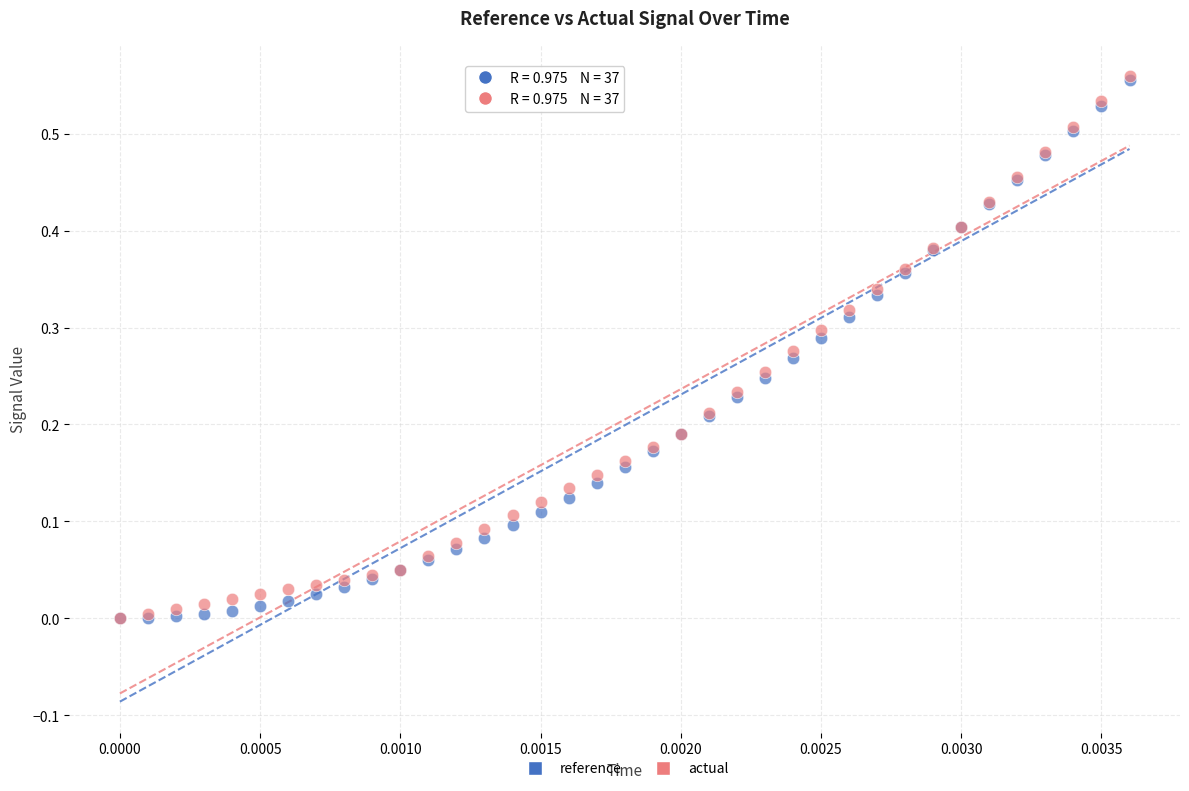

What are all the series names shown in the legend?

reference, actual